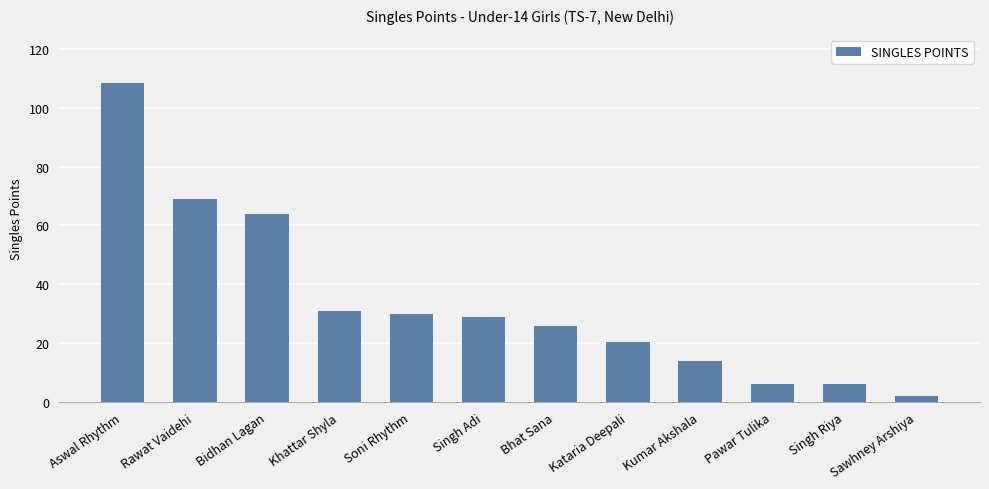

Approximately how many times larger is the value at Kumar Akshala compared to Sawhney Arshiya?

7.0